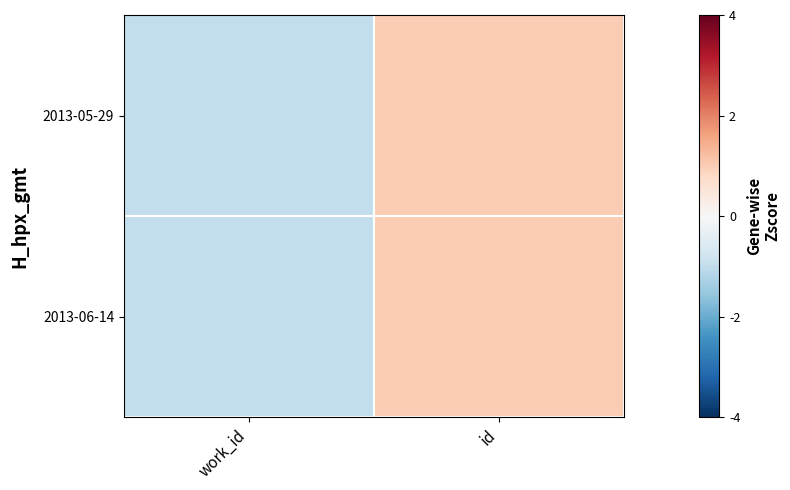

Count the number of data series in this chart.

2